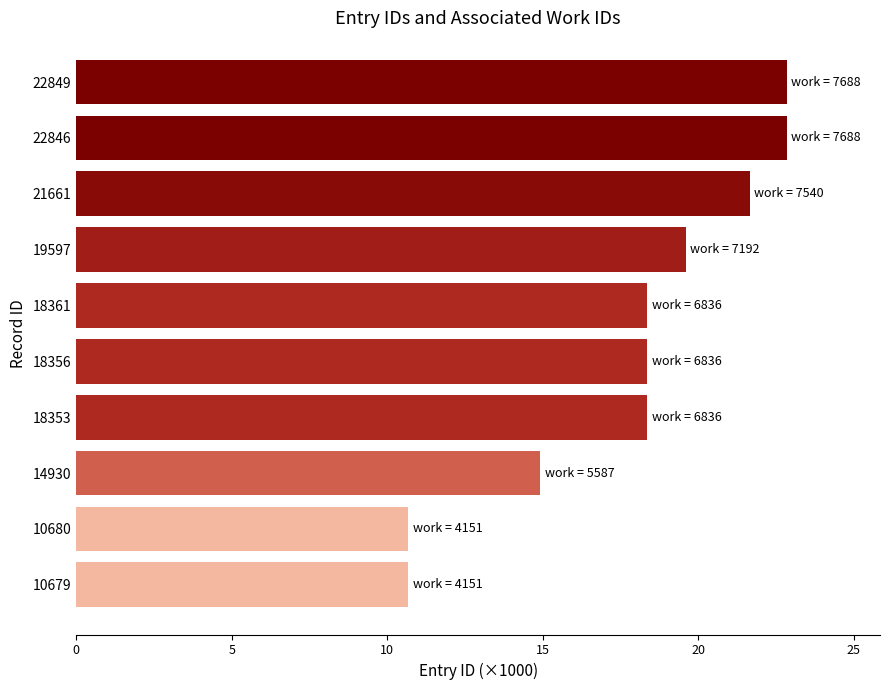

The value at 21661 is 21.7. True or false?

True